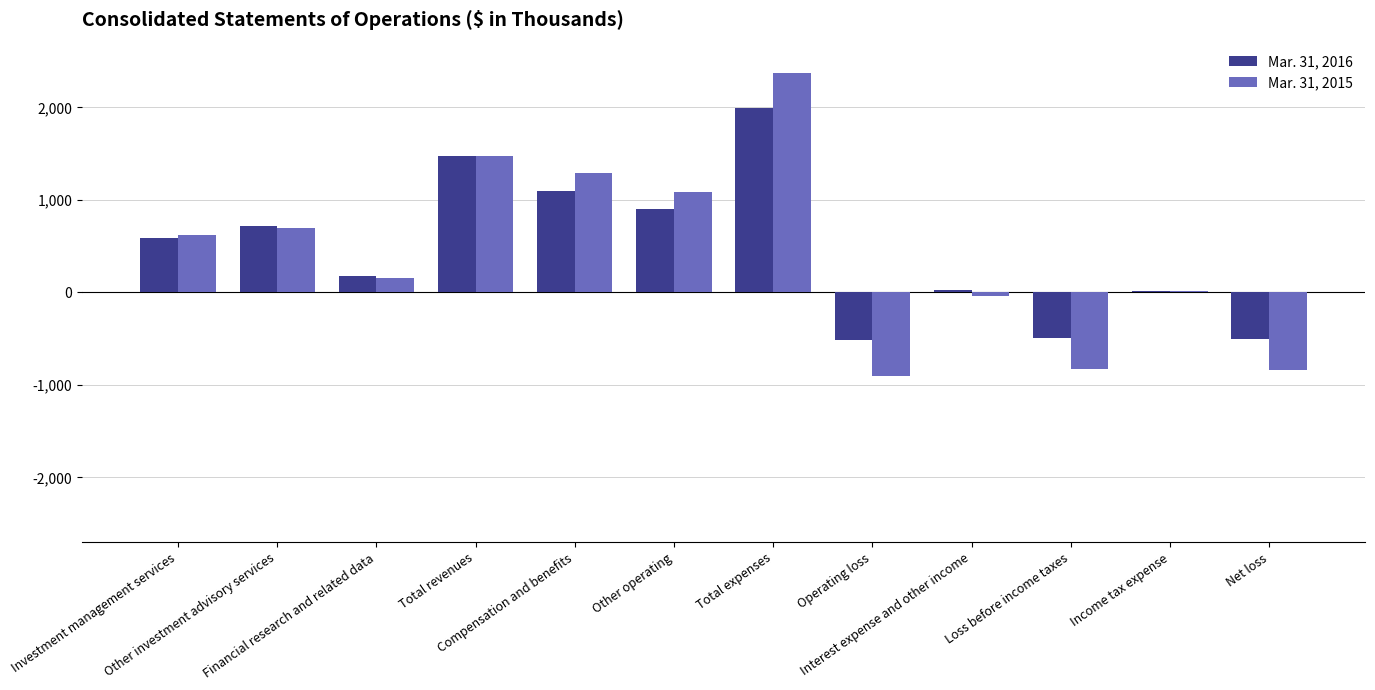

Which series changed the most between Other investment advisory services and Interest expense and other income?

Mar. 31, 2015